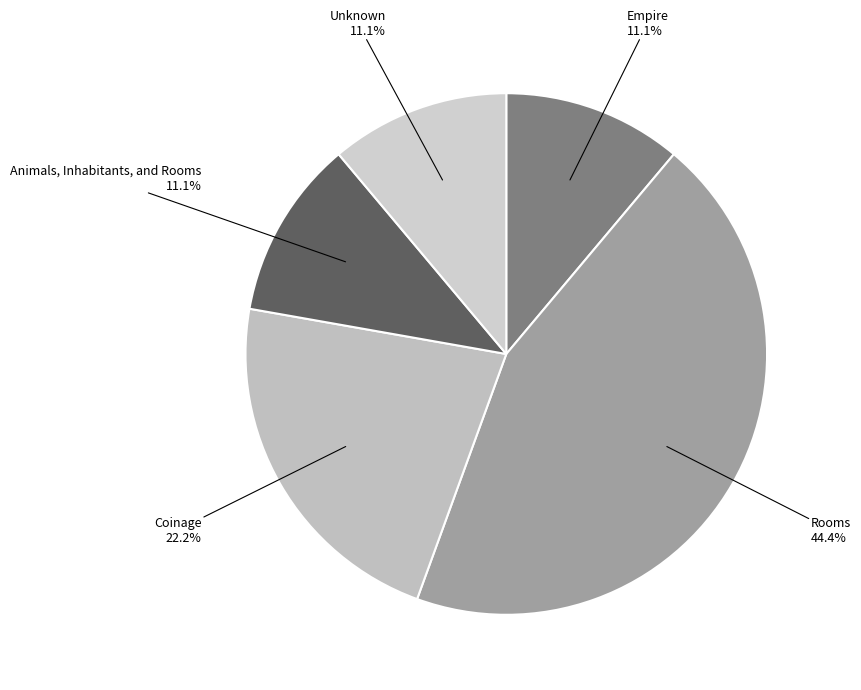

Count the number of slices in the pie.

5